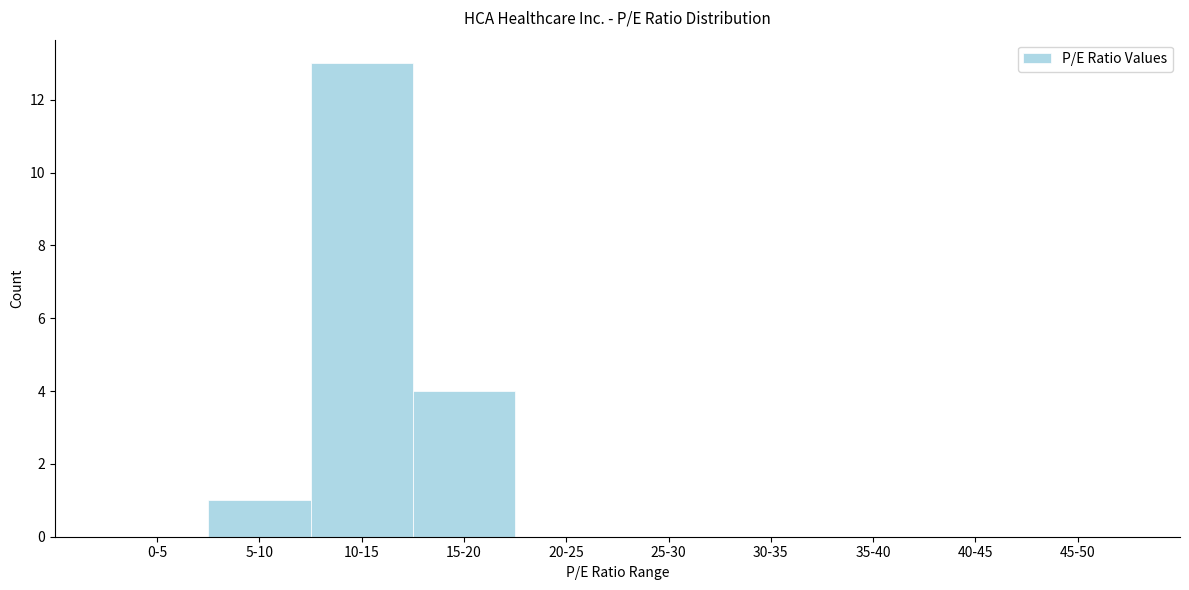

Reading left to right, what are all the values shown in this chart?

0-5=0	5-10=1	10-15=13	15-20=4	20-25=0	25-30=0	30-35=0	35-40=0	40-45=0	45-50=0